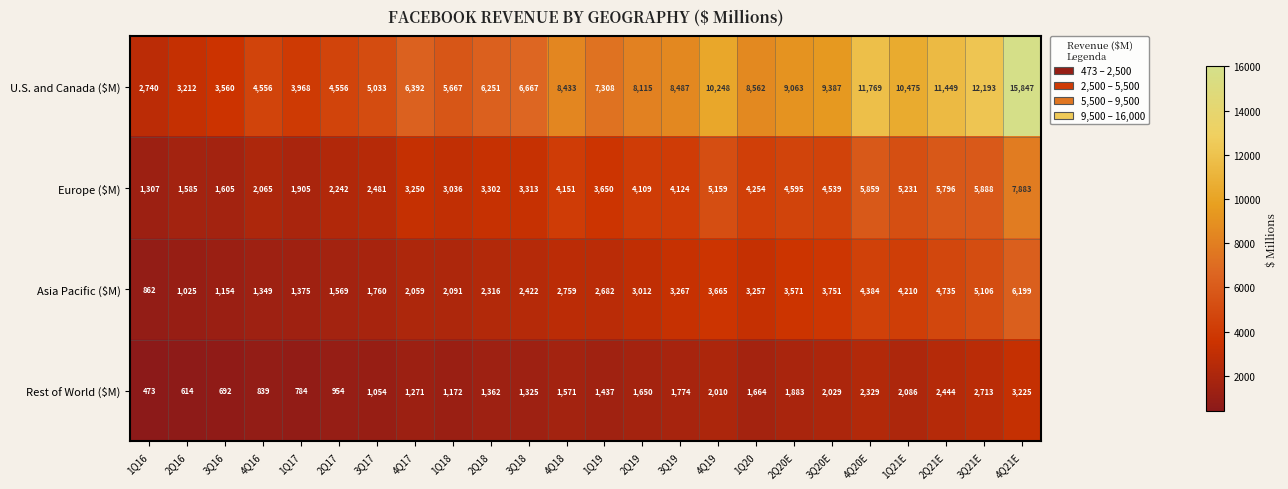

What is the maximum value for U.S. and Canada ($M)?

15847